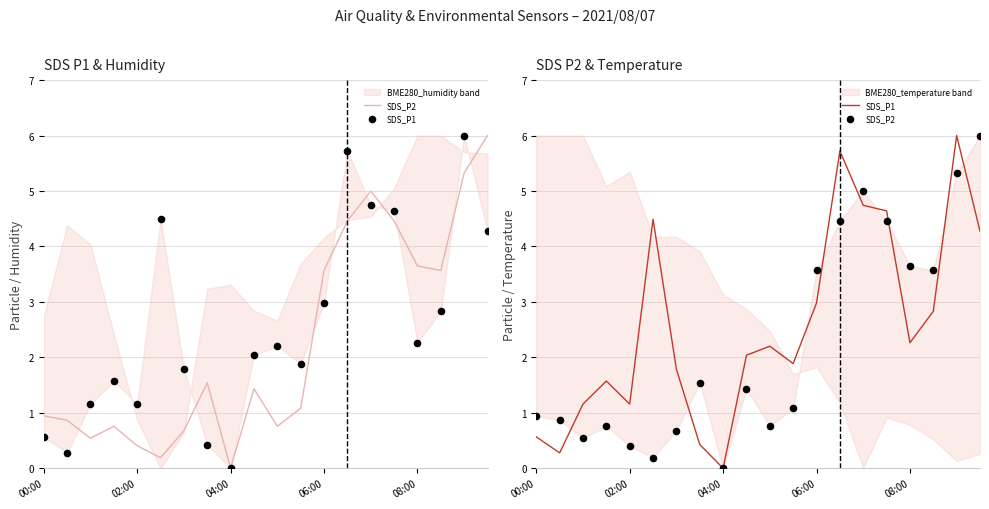

At which category is the sum across all series the highest?

18